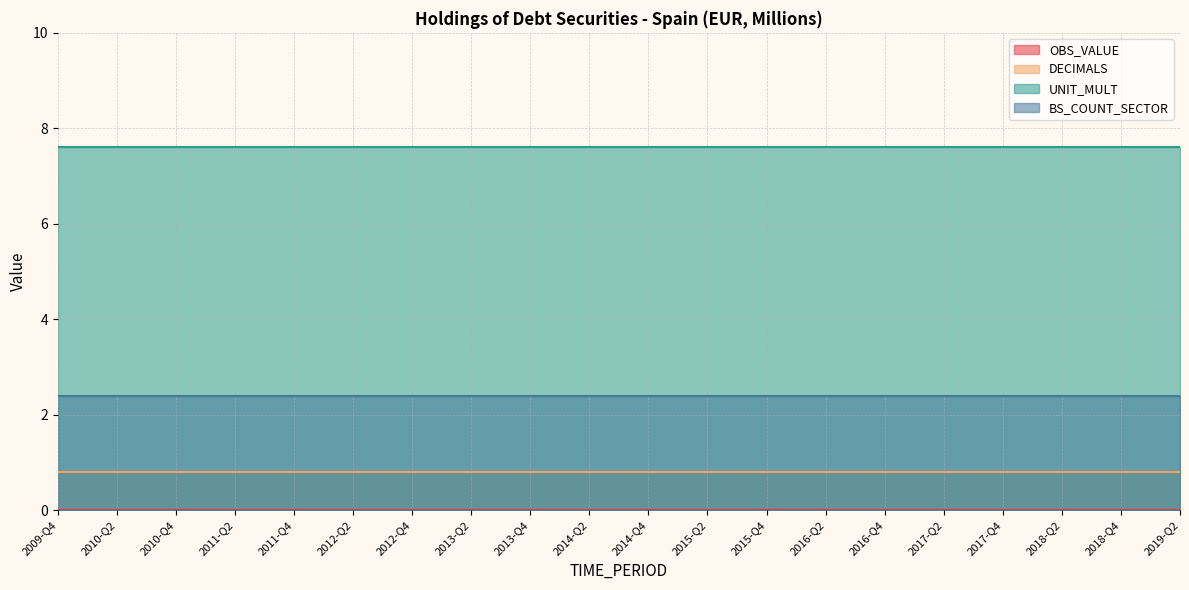

What is the maximum value shown in the chart?

7.6